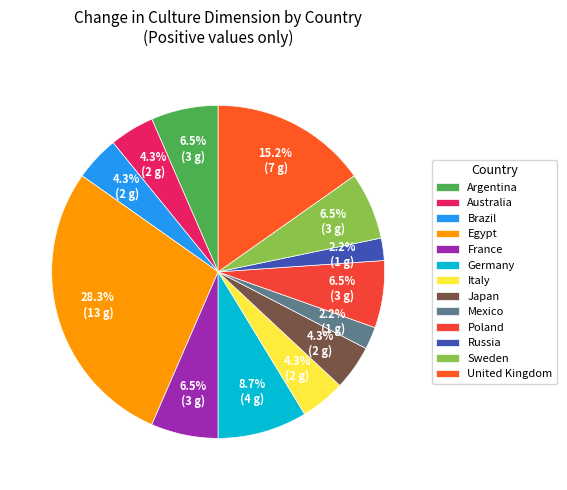

What portion of the pie excludes United Kingdom?

84.8%